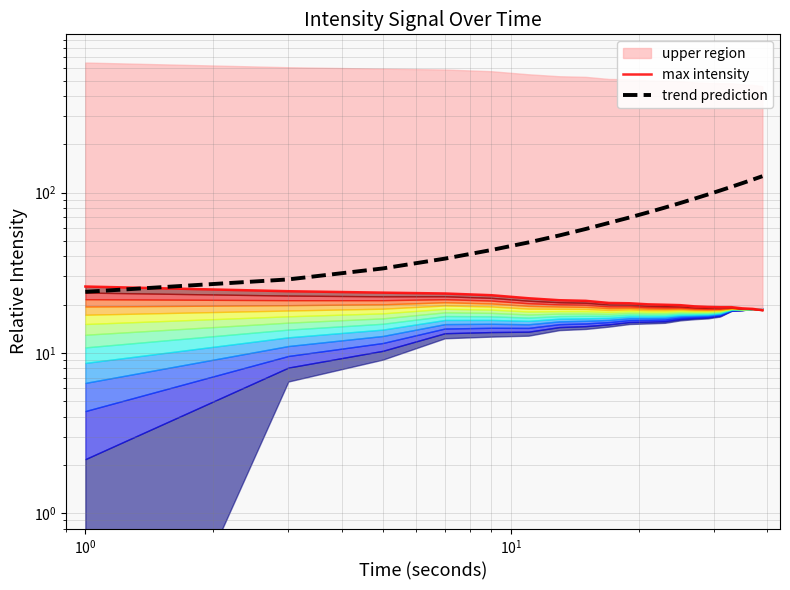

True or false: trend prediction has more than 1 points higher than both neighbors.

False